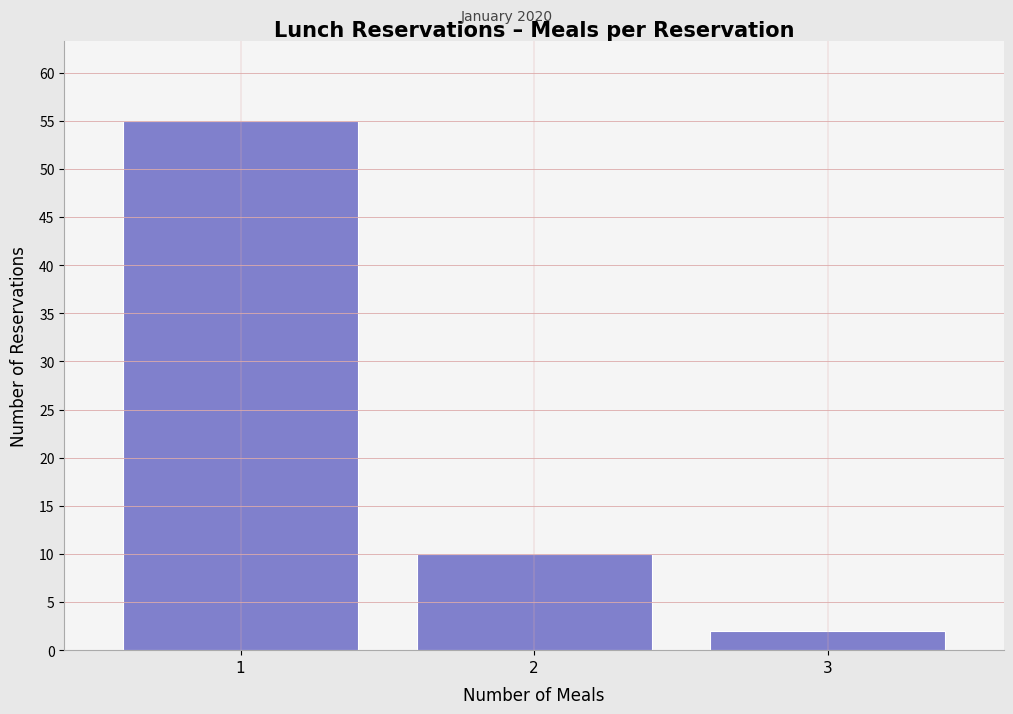

Over which range of the x-axis is the bar tallest?

0.5 to 1.5